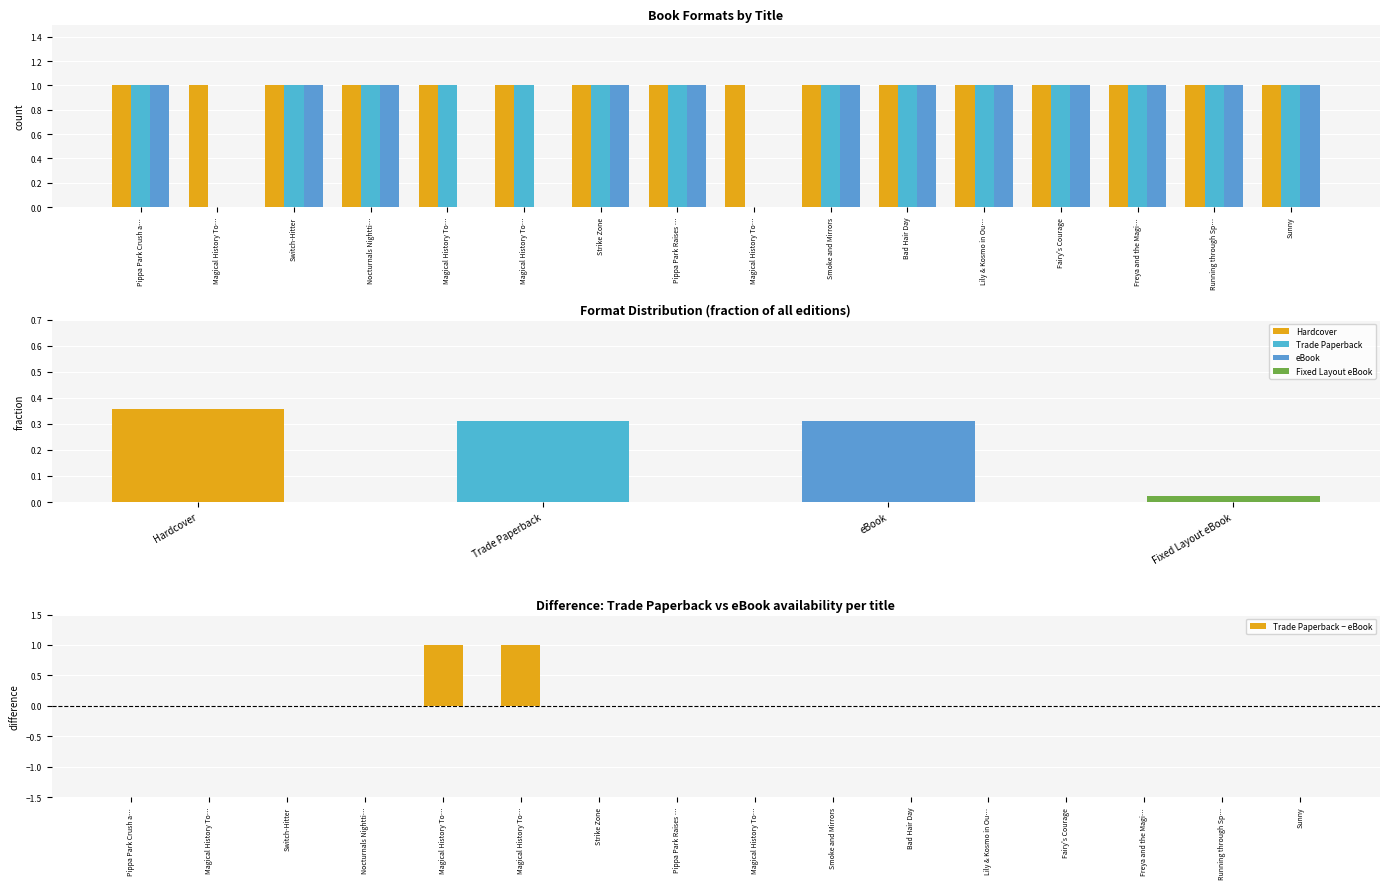

Reading right to left, list all the values displayed in this chart.

Hardcover: Sunny=1	Running through Sp…=1	Freya and the Magi…=1	Fairy's Courage=1	Lily & Kosmo in Ou…=1	Bad Hair Day=1	Smoke and Mirrors=1	Magical History To…=1	Pippa Park Raises …=1	Strike Zone=1	Magical History To…=1	Magical History To…=1	Nocturnals Nightti…=1	Switch-Hitter=1	Magical History To…=1	Pippa Park Crush a…=1
Trade Paperback: Sunny=1	Running through Sp…=1	Freya and the Magi…=1	Fairy's Courage=1	Lily & Kosmo in Ou…=1	Bad Hair Day=1	Smoke and Mirrors=1	Magical History To…=0	Pippa Park Raises …=1	Strike Zone=1	Magical History To…=1	Magical History To…=1	Nocturnals Nightti…=1	Switch-Hitter=1	Magical History To…=0	Pippa Park Crush a…=1
eBook: Sunny=1	Running through Sp…=1	Freya and the Magi…=1	Fairy's Courage=1	Lily & Kosmo in Ou…=1	Bad Hair Day=1	Smoke and Mirrors=1	Magical History To…=0	Pippa Park Raises …=1	Strike Zone=1	Magical History To…=0	Magical History To…=0	Nocturnals Nightti…=1	Switch-Hitter=1	Magical History To…=0	Pippa Park Crush a…=1
Trade Paperback − eBook: Sunny=0	Running through Sp…=0	Freya and the Magi…=0	Fairy's Courage=0	Lily & Kosmo in Ou…=0	Bad Hair Day=0	Smoke and Mirrors=0	Magical History To…=0	Pippa Park Raises …=0	Strike Zone=0	Magical History To…=1	Magical History To…=1	Nocturnals Nightti…=0	Switch-Hitter=0	Magical History To…=0	Pippa Park Crush a…=0